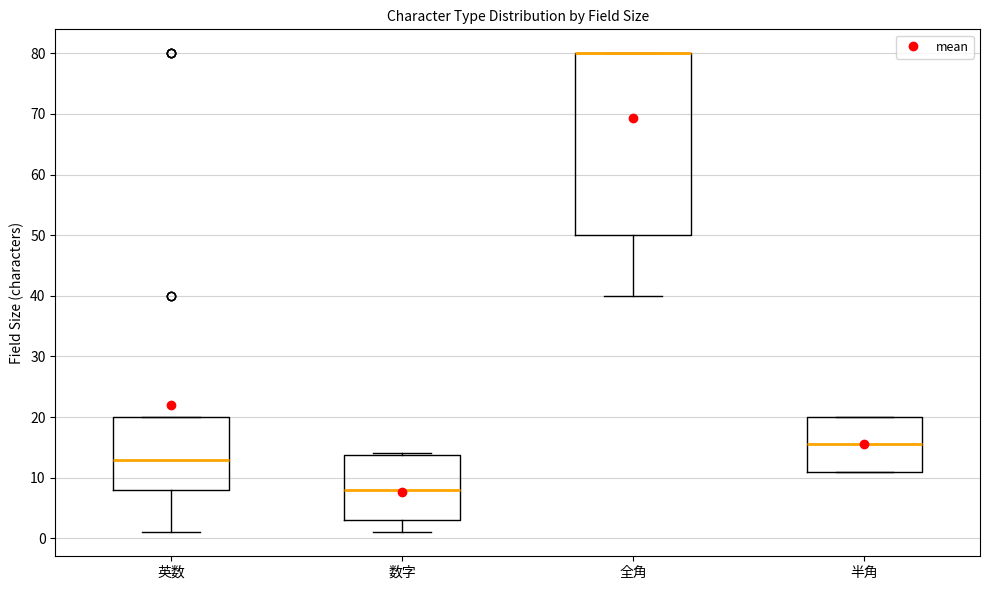

Reading left to right, read every box against the y-axis: the position of its median line, the range the box covers, and the ends of its whiskers. The values are not printed on the chart, so give them approximately, as read against the axis.

英数: median 13, box 8 to 20, whiskers 1 to 20
数字: median 8, box 3 to 14, whiskers 1 to 14
全角: median 80 (drawn on the box's upper edge), box 50 to 80, whiskers 40 to 80
半角: median 16, box 11 to 20, whiskers 11 to 20